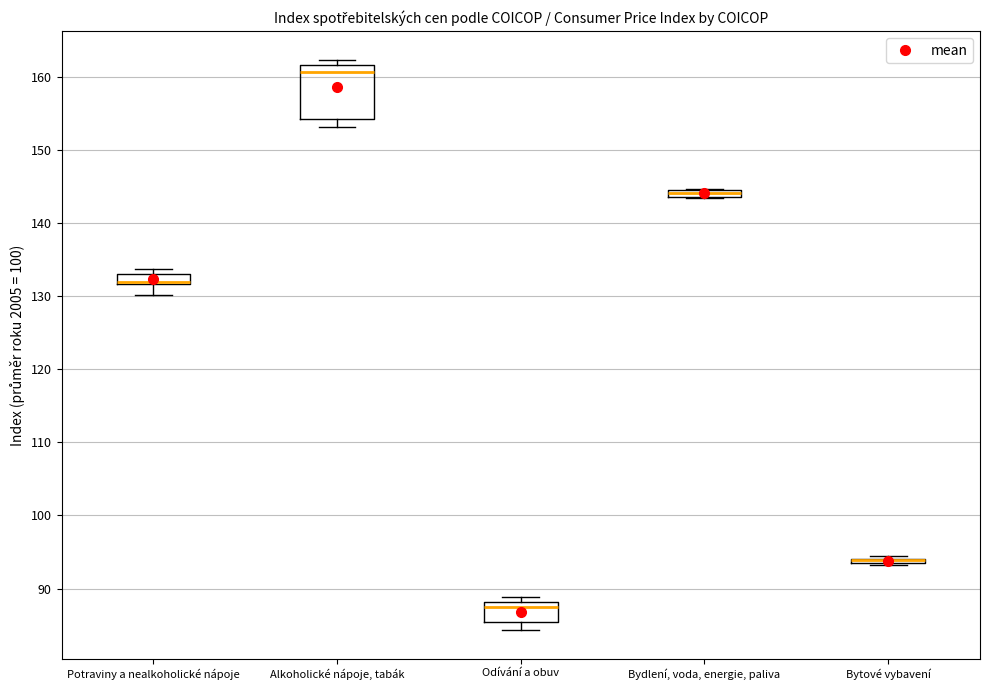

Comparing the boxes themselves (not the whiskers), which one is the tallest?

Alkoholické nápoje, tabák